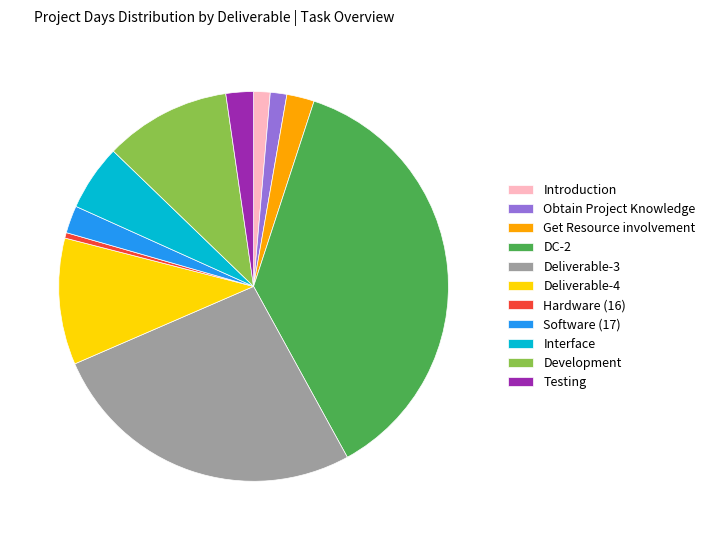

Do Development and Deliverable-4 together represent more than half of the pie?

No